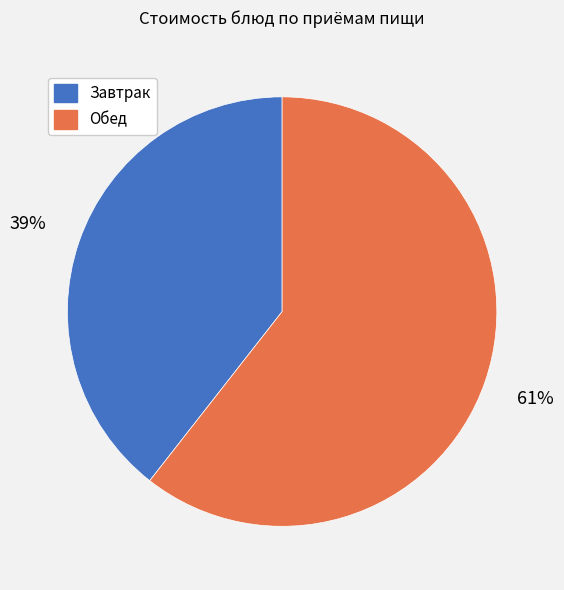

Which slice represents more than half of the pie?

Обед